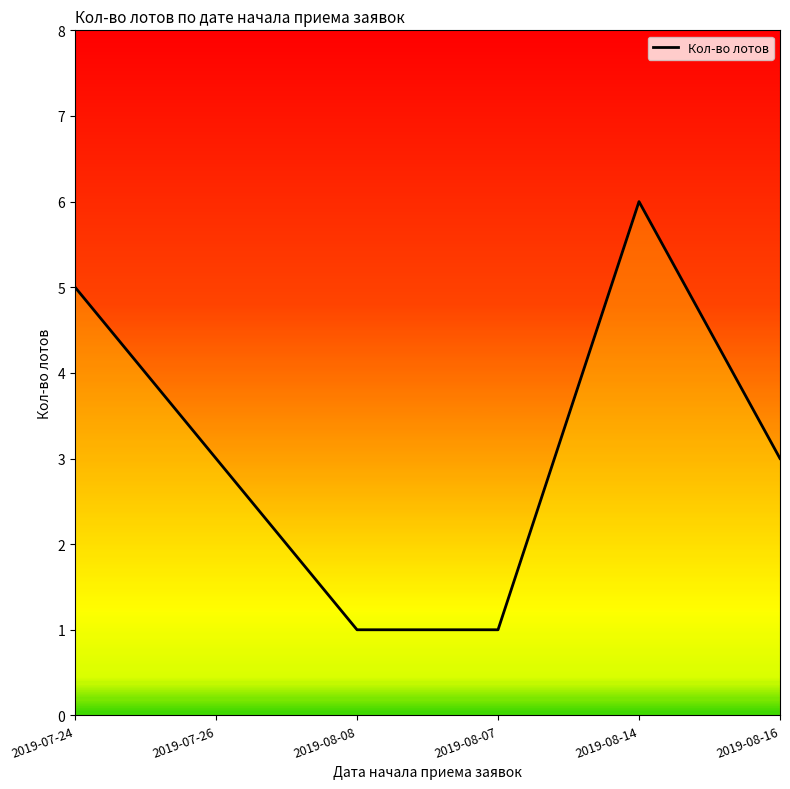

What position from the left is 2019-08-14?

5